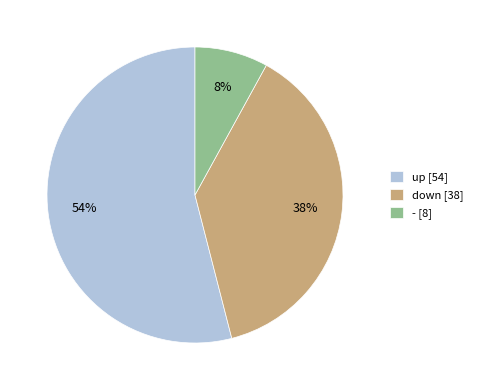

Rank the categories by value from lowest to highest.

-, down, up